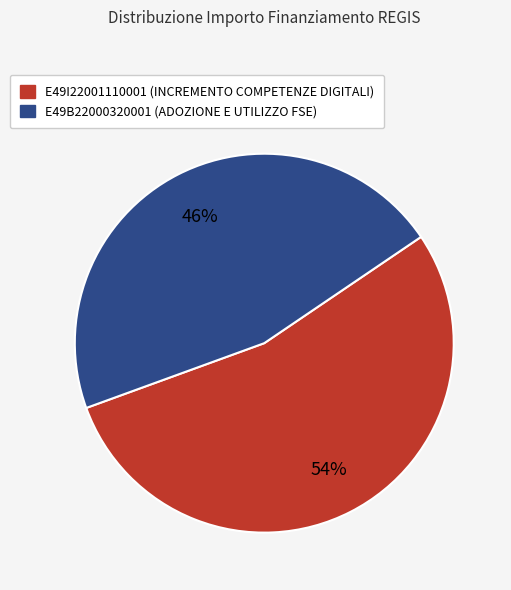

Rank the categories by value from lowest to highest.

E49B22000320001, E49I22001110001